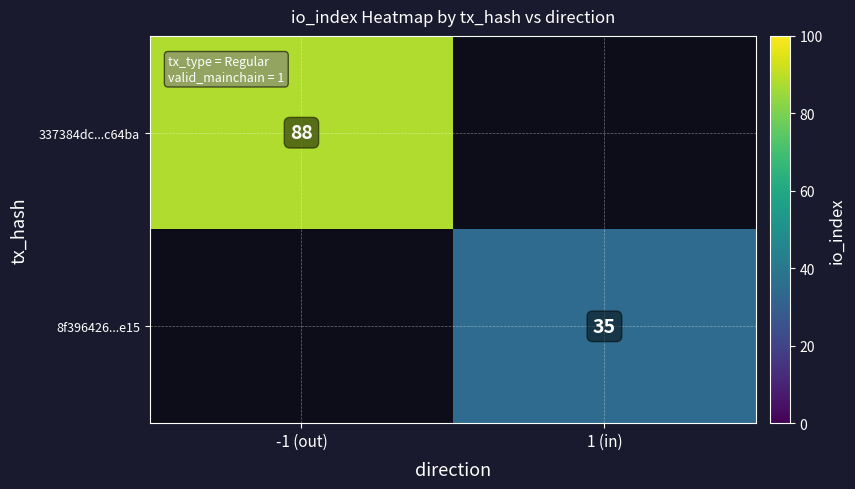

True or false: 337384dc...c64ba has a value of 88 at -1 (out).

True